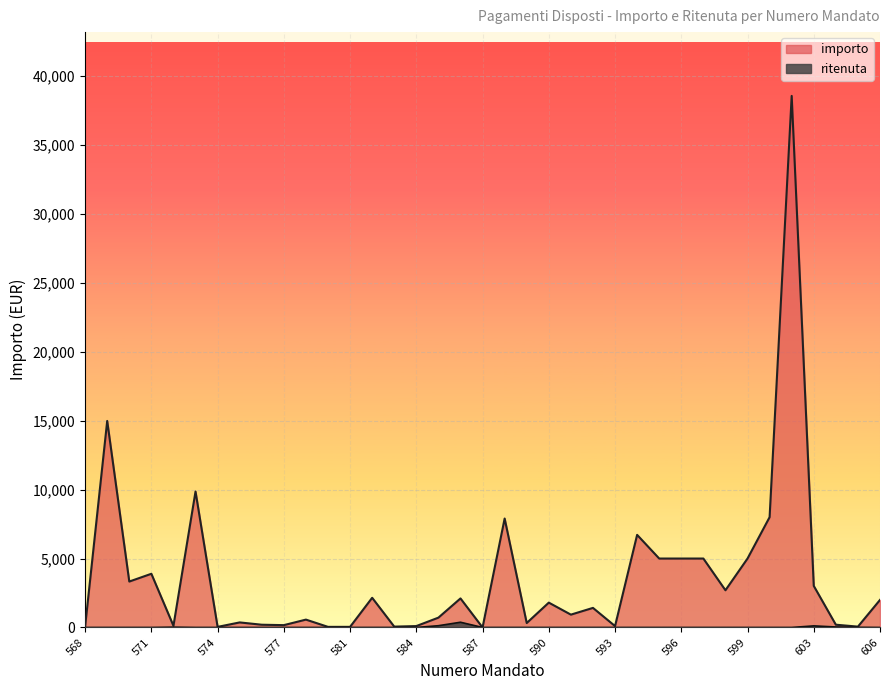

Count the number of data series in this chart.

2